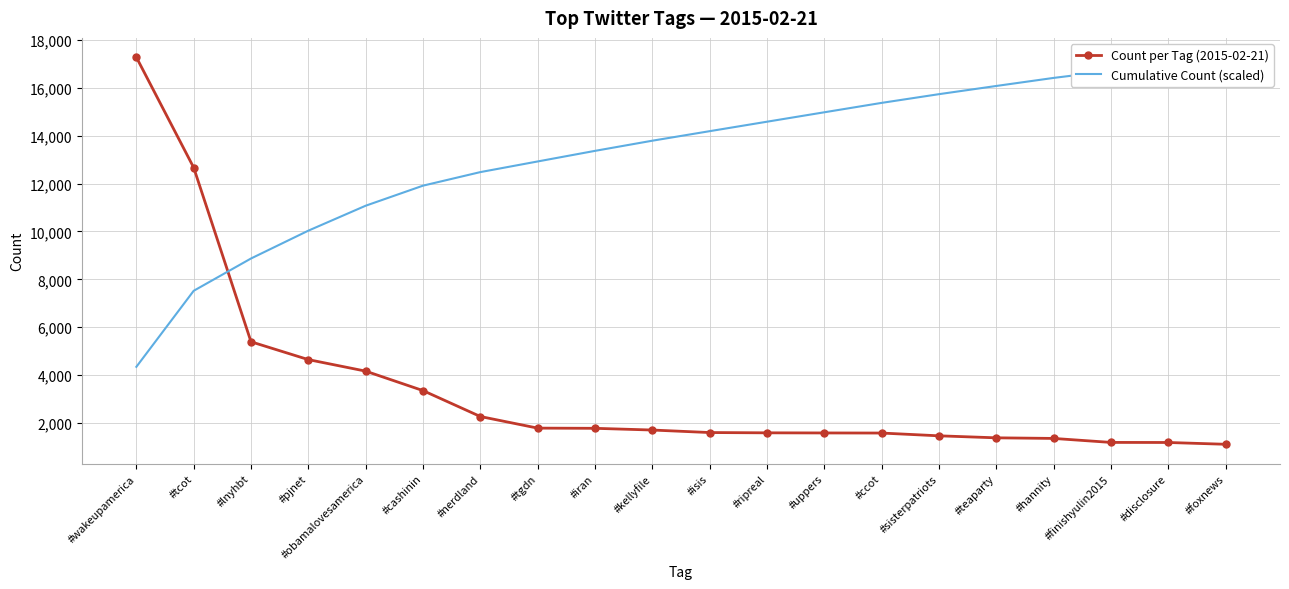

Rank the series by their maximum value, from lowest to highest.

Count per Tag (2015-02-21), Cumulative Count (scaled)